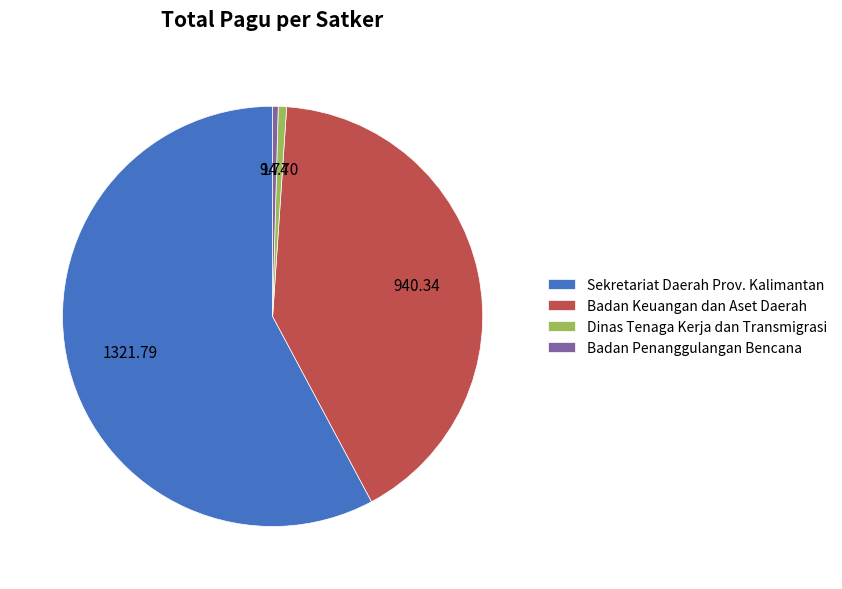

Which category accounts for the majority?

Sekretariat Daerah Prov. Kalimantan